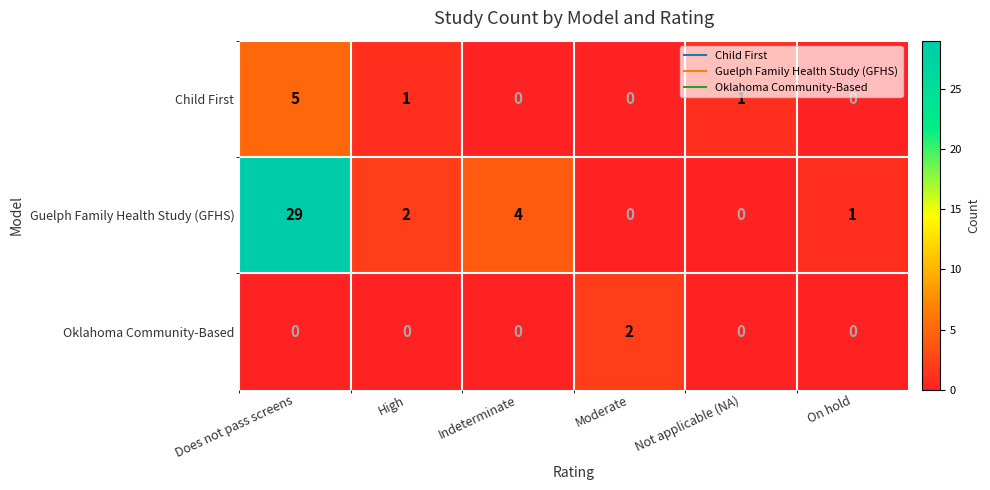

The value of Child First at High is 1. True or false?

True